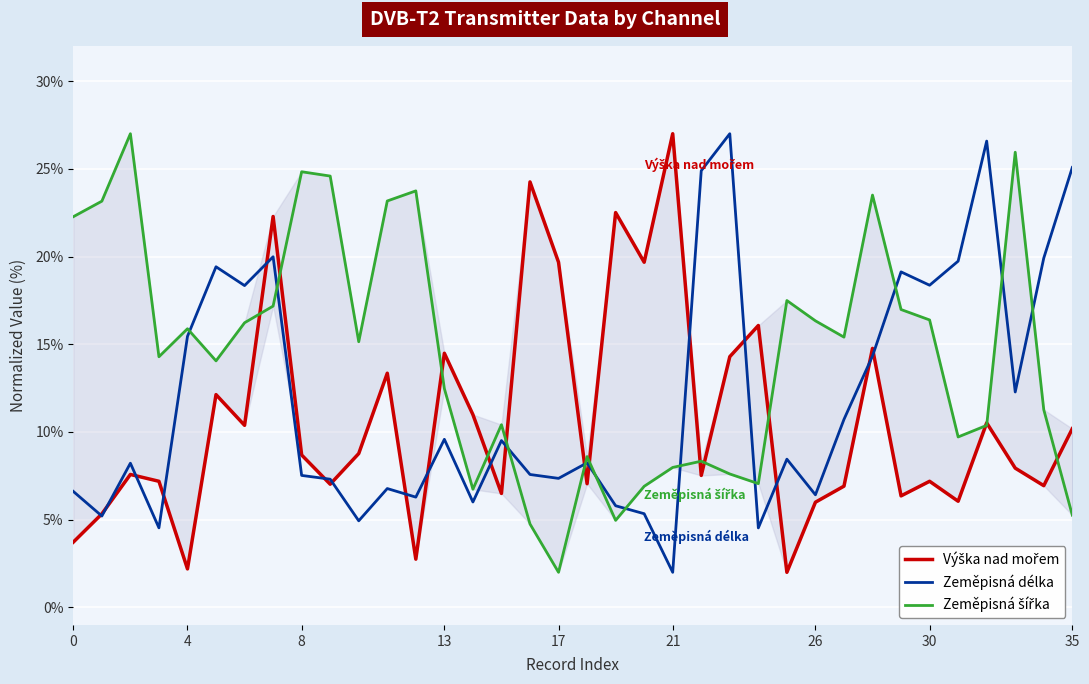

List the series in order of their peak value, lowest first.

Výška nad mořem, Zeměpisná délka, Zeměpisná šířka